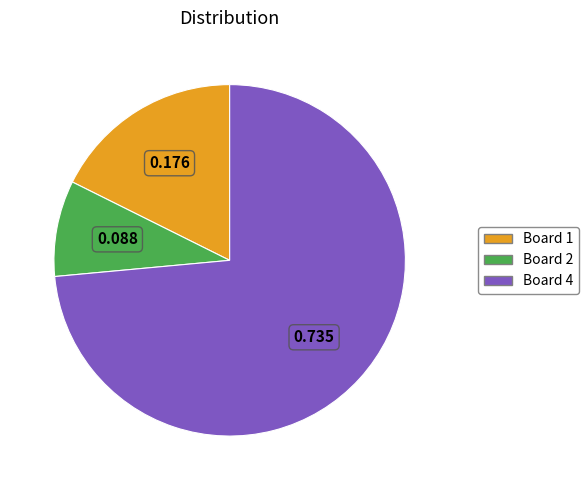

Is there a majority slice in this chart?

Yes